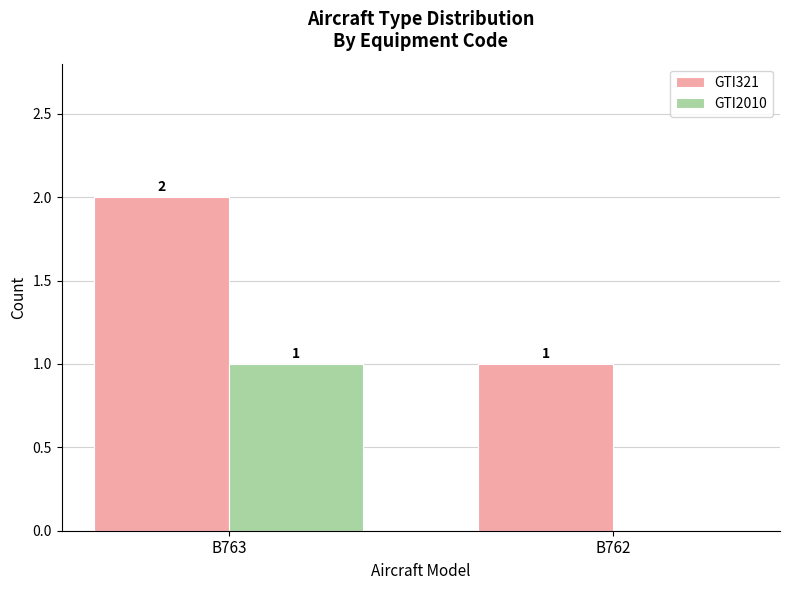

At which category is the sum across all series the highest?

B763